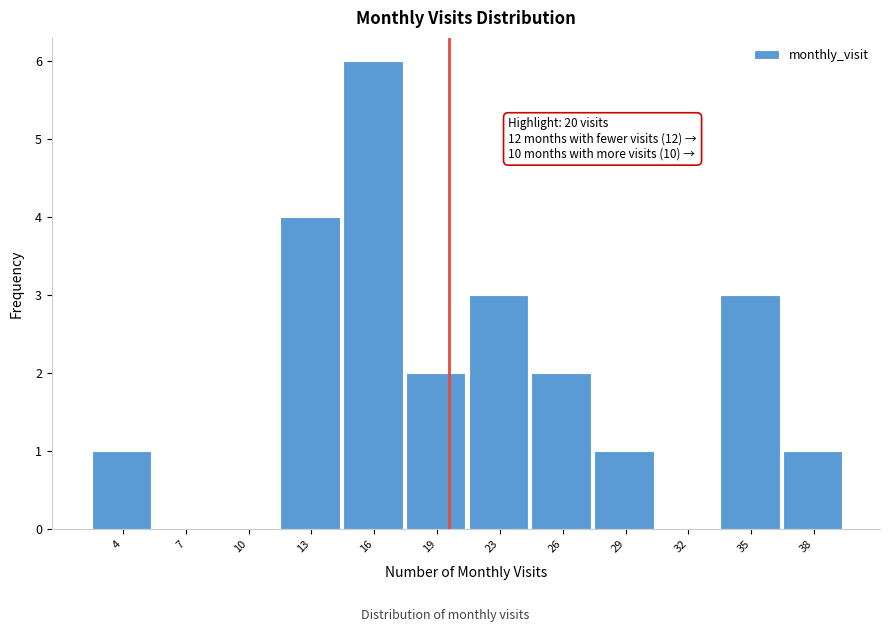

Over which range of the x-axis is the bar tallest?

14.5 to 18.0